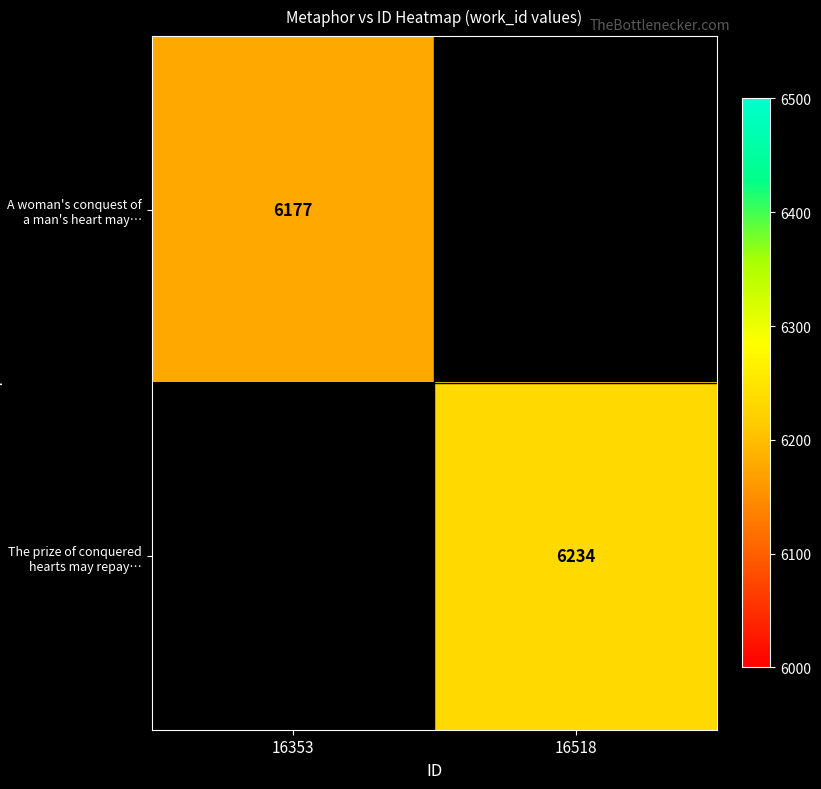

The value of The prize of conquered hearts may repay… at 16518 is 2094. True or false?

False